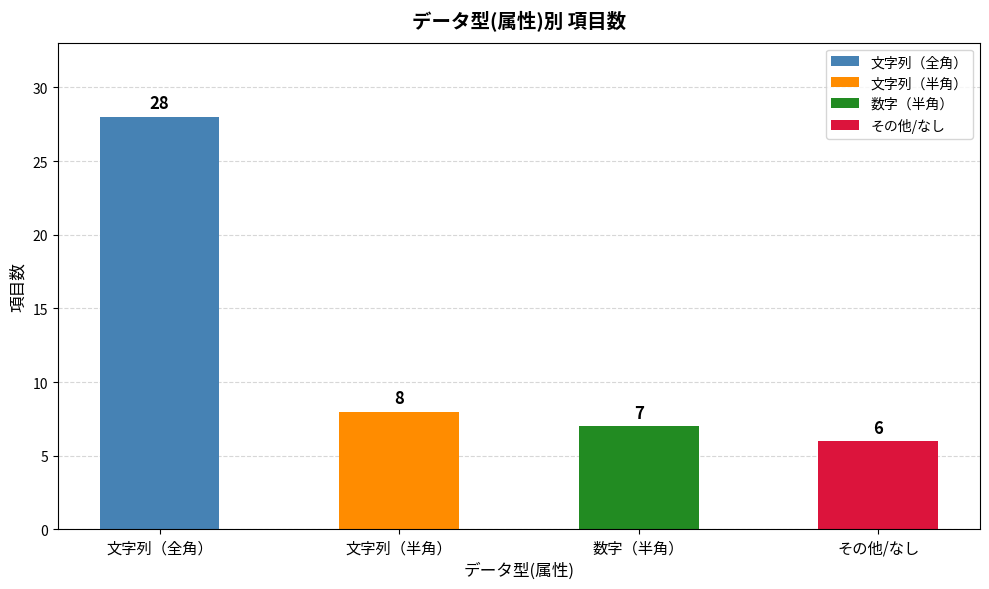

What is the difference between the maximum and minimum values?

22